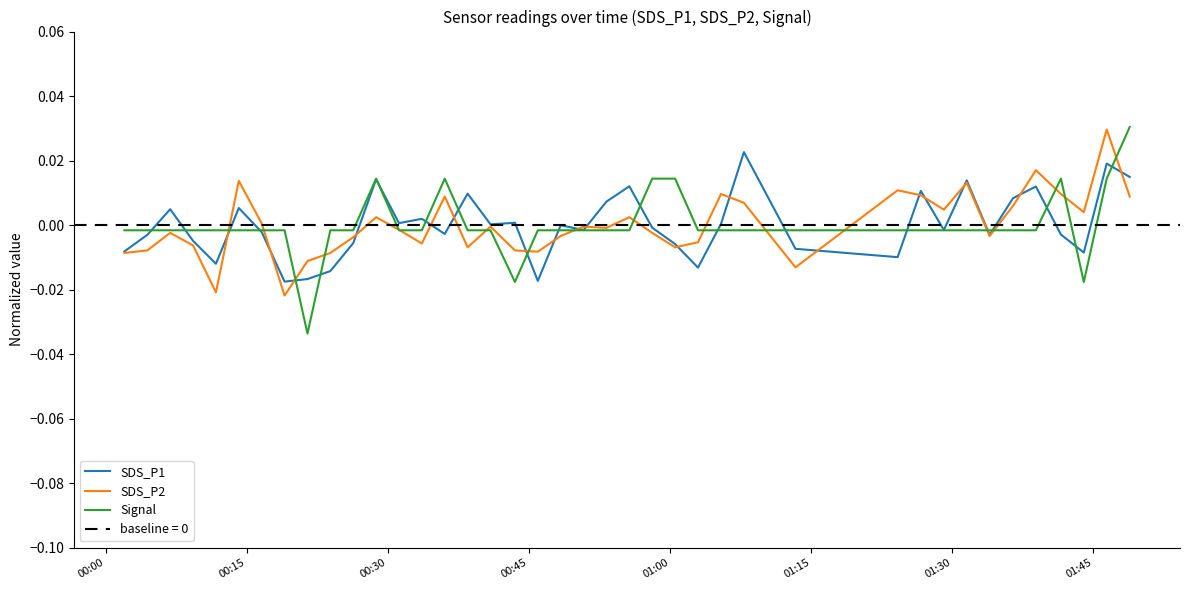

At how many categories does at least one series exceed 0?

26